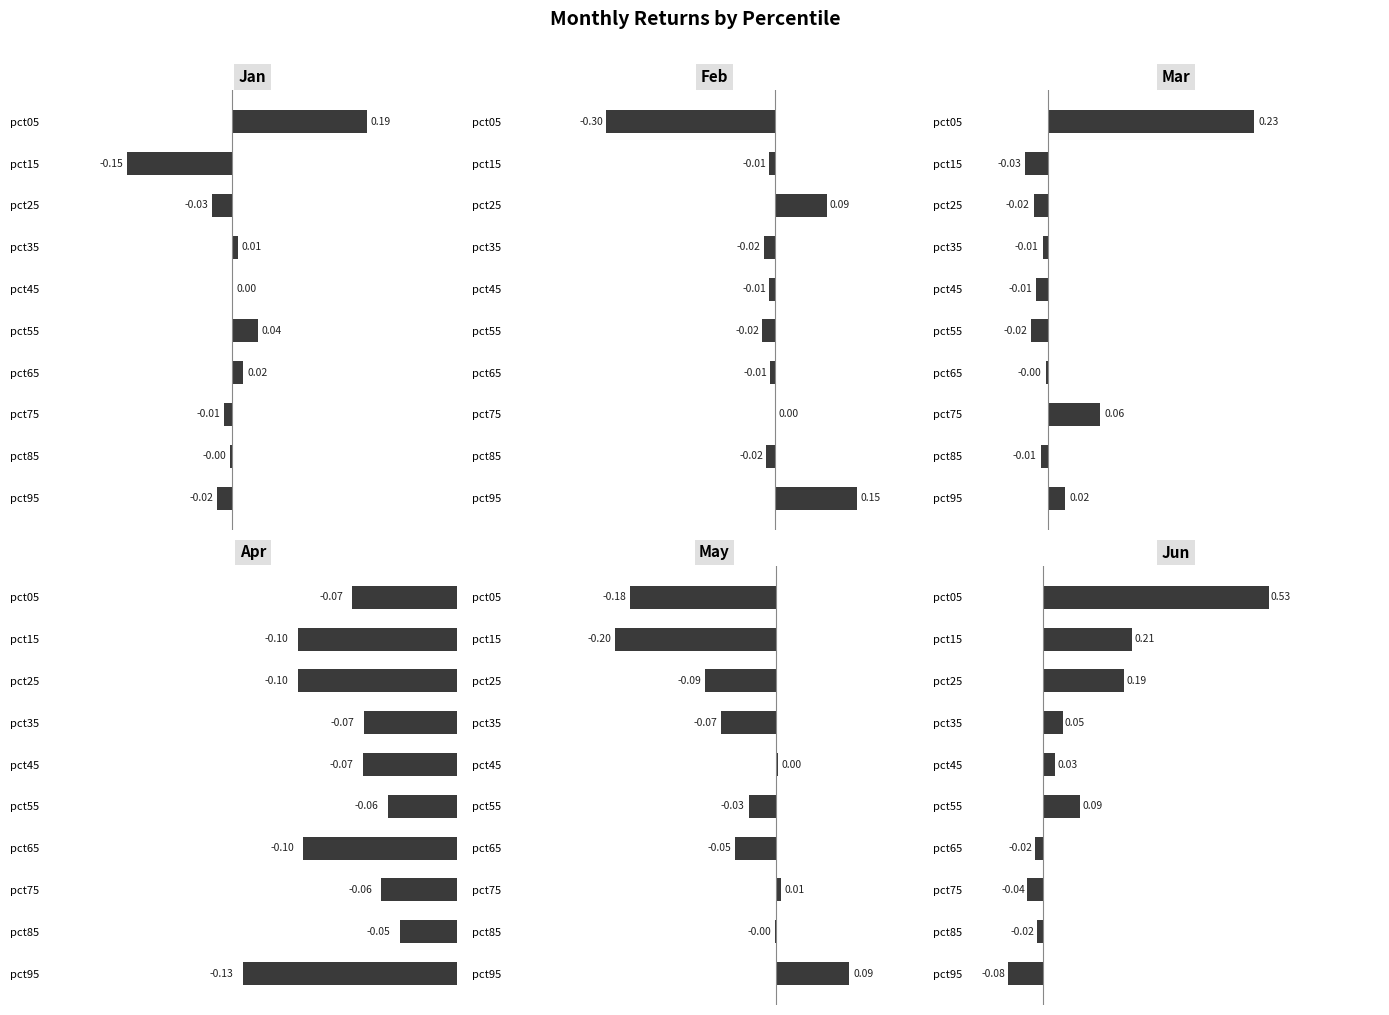

What is the value of the Jun bar at the 1st from the left?

0.5